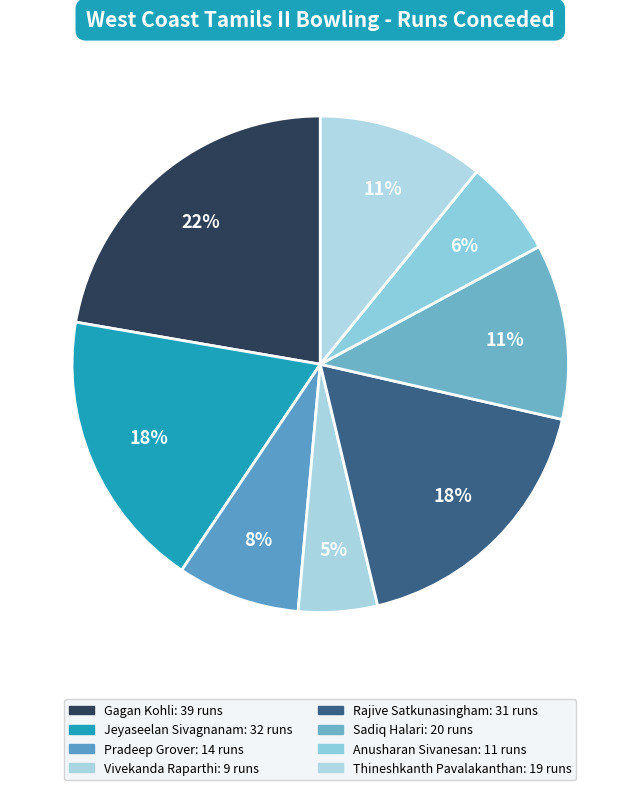

True or false: Jeyaseelan Sivagnanam accounts for 29% of the total.

False